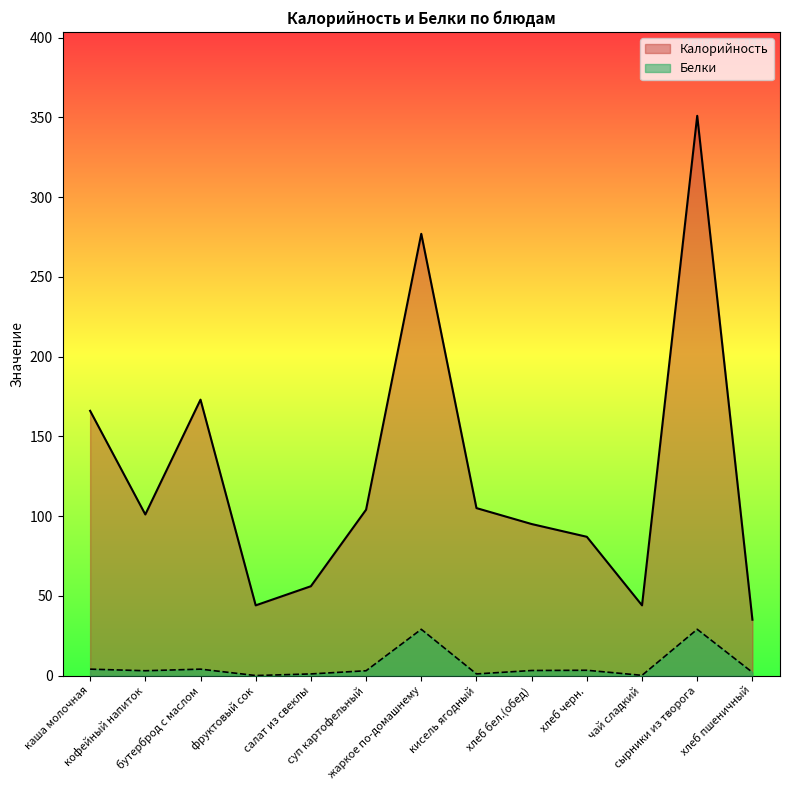

At хлеб черн., list the series in order from largest to smallest.

Калорийность, Белки